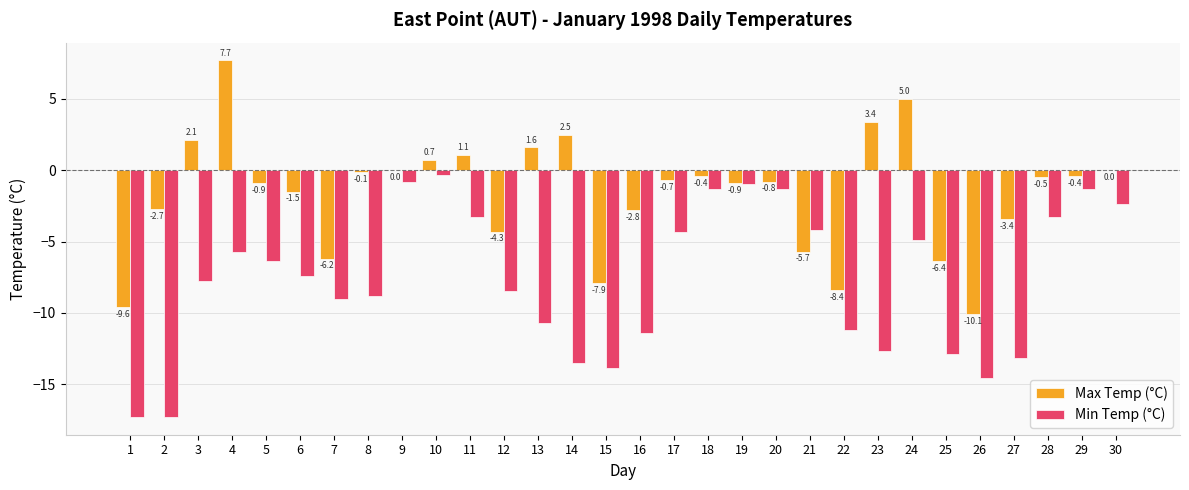

Between 1 and 15, which series saw the biggest shift?

Min Temp (°C)